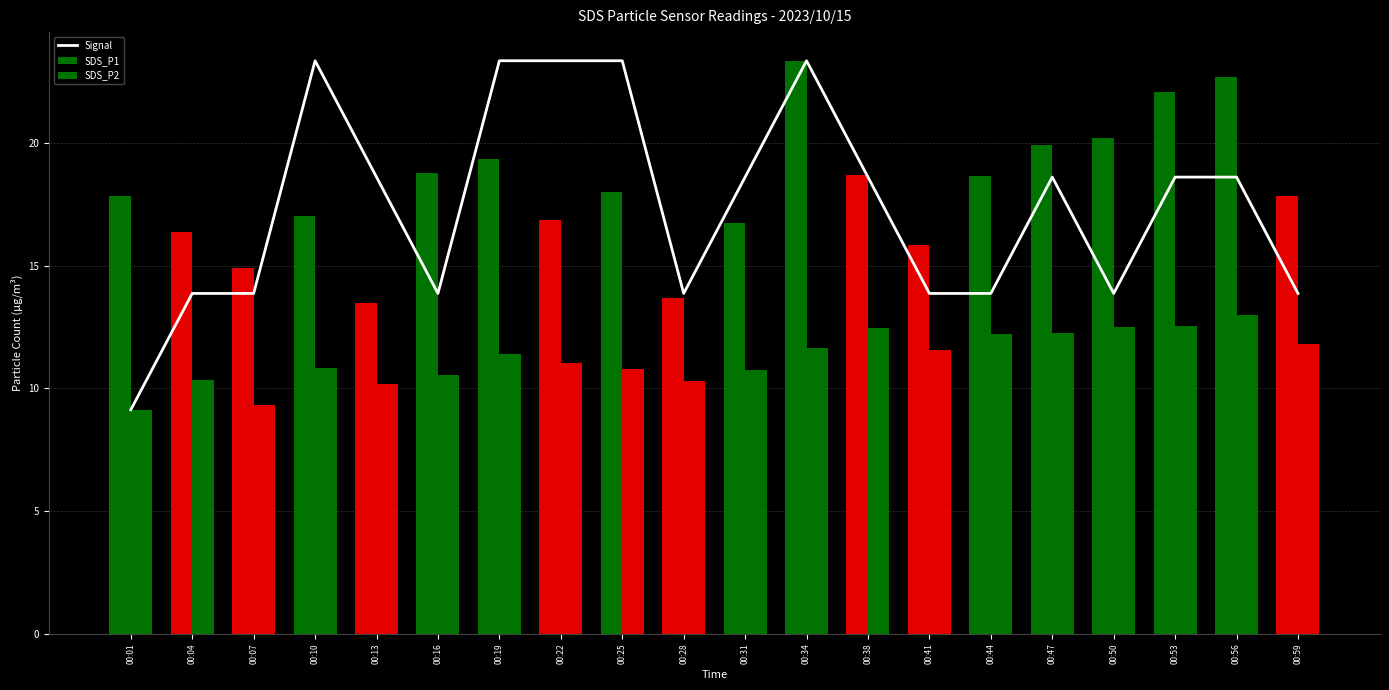

Is the value of Signal at 00:59 greater than the value of SDS_P2 at 00:56?

Yes